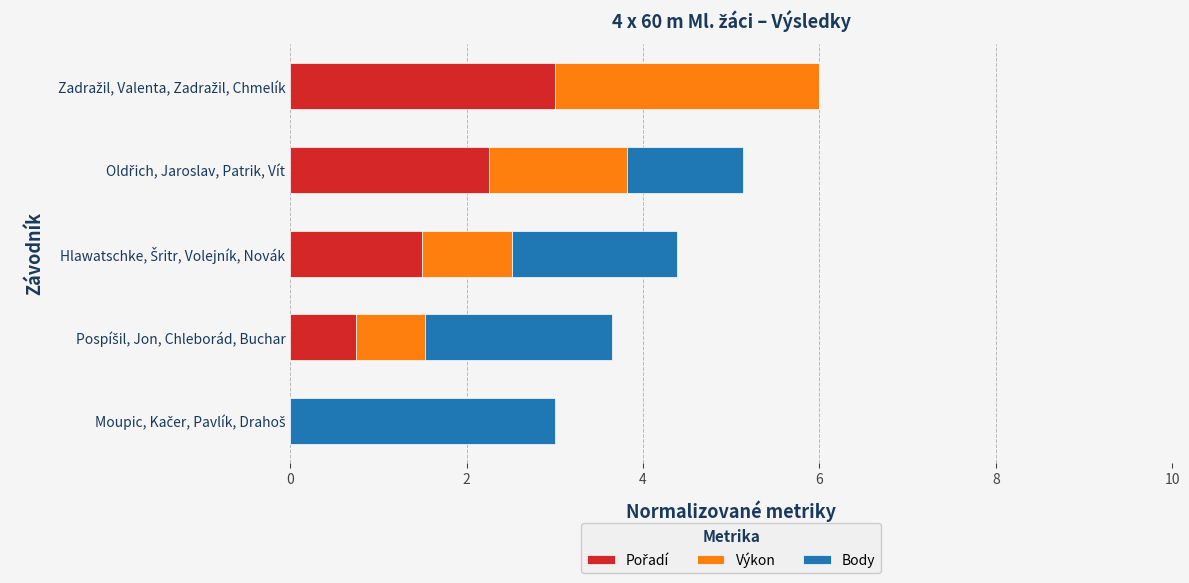

How many series are shown in this chart?

3